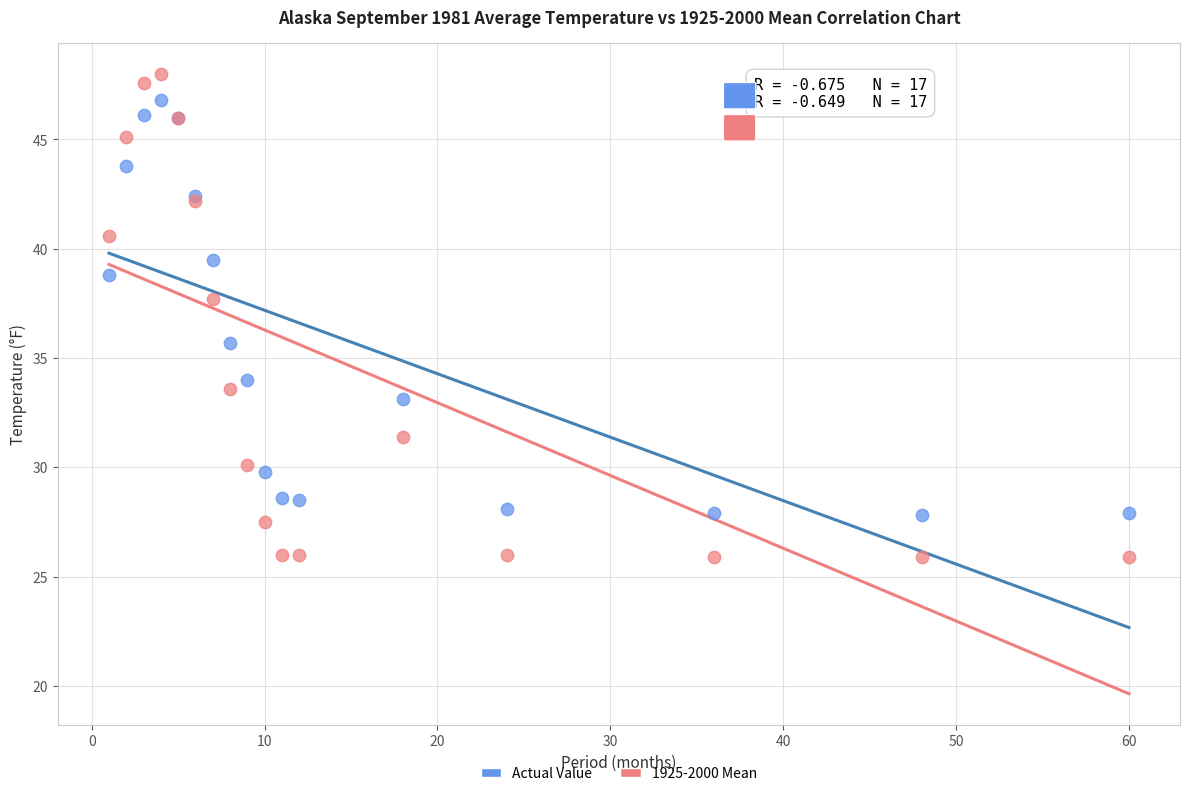

What is the X range (max minus min) for the scatter plot?

59.0